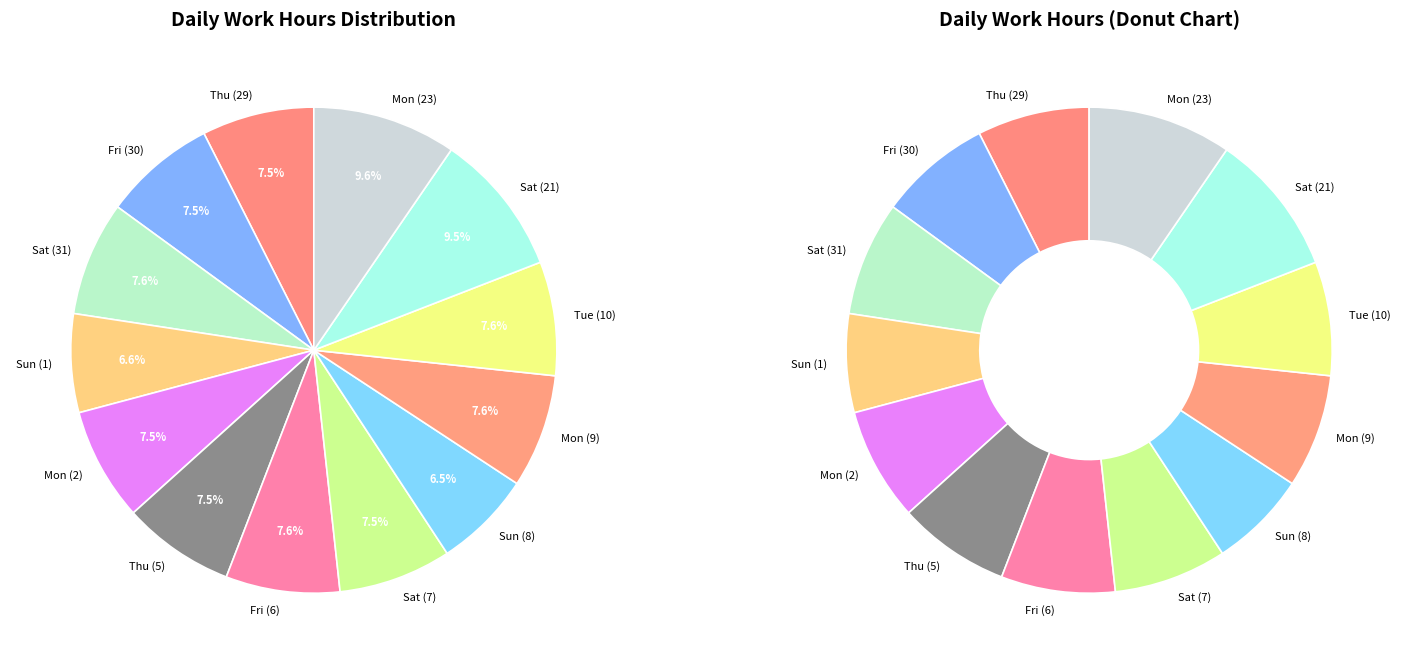

What is the change in value from Day 5 to Day 8?

-1.4